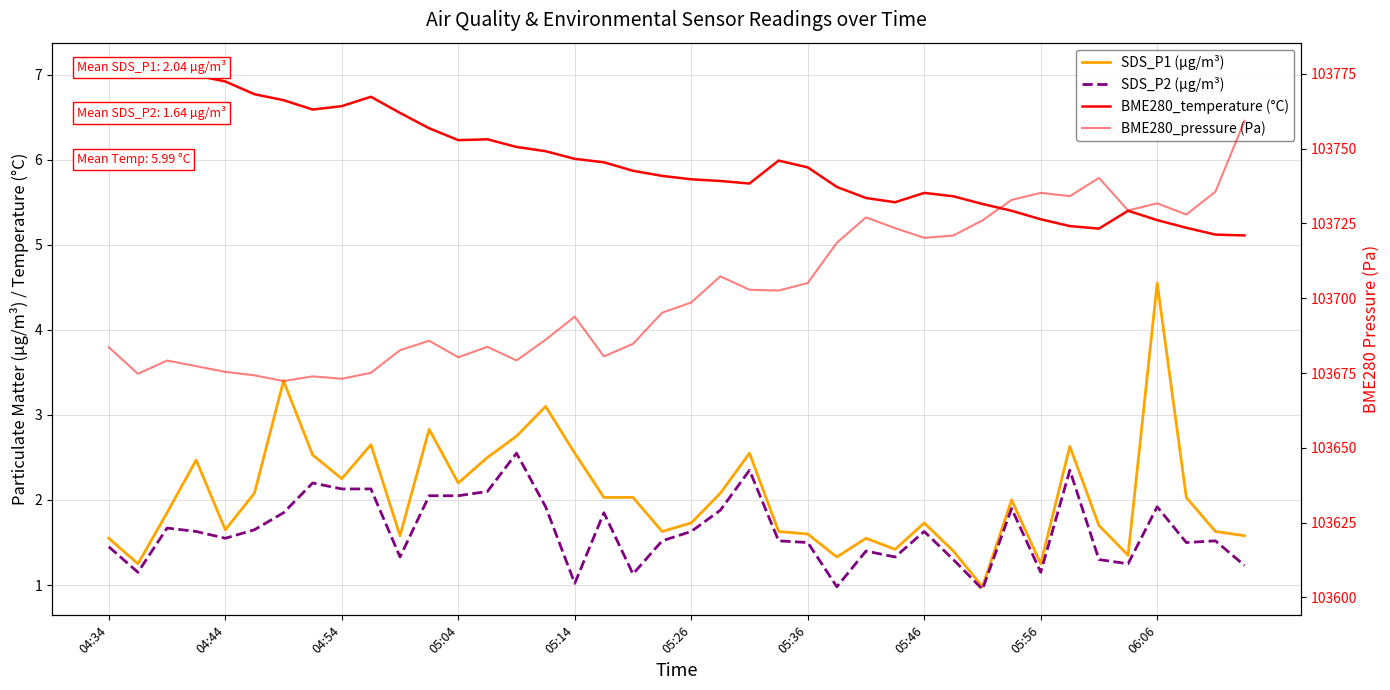

Is the value of BME280_pressure (Pa) at 31 greater than the value of SDS_P1 (µg/m³) at 05:26?

Yes